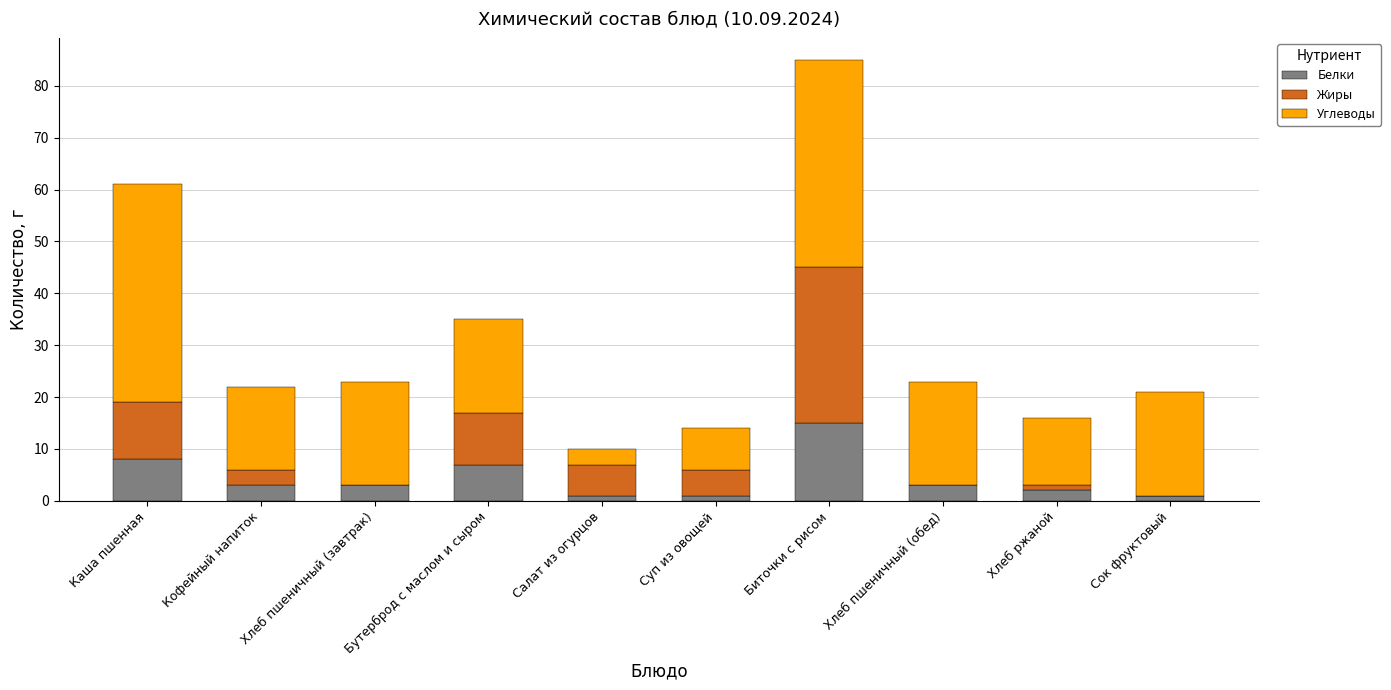

At which category is the sum across all series the highest?

Биточки с рисом